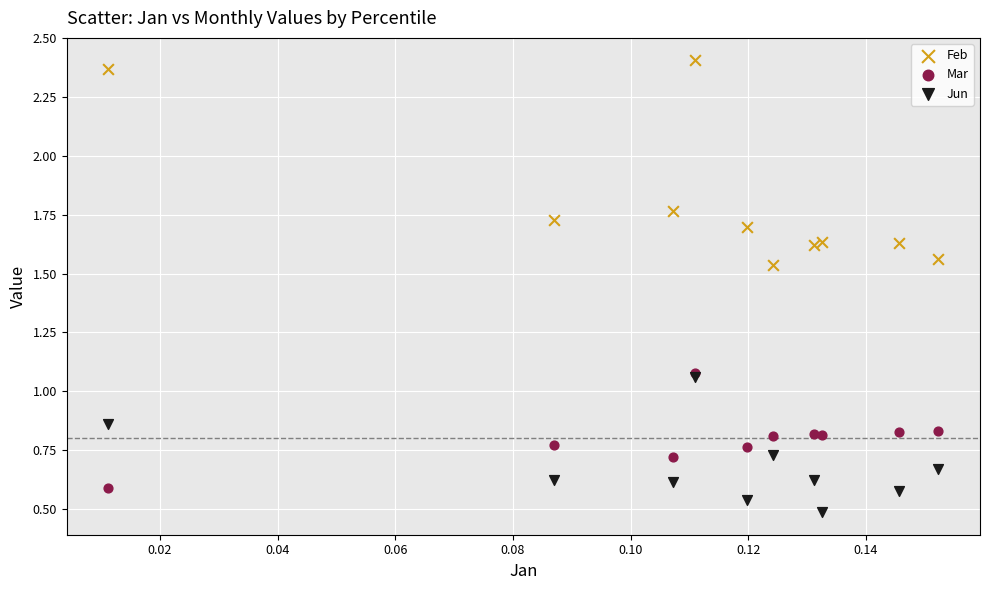

Which series contains the highest Y value?

Feb